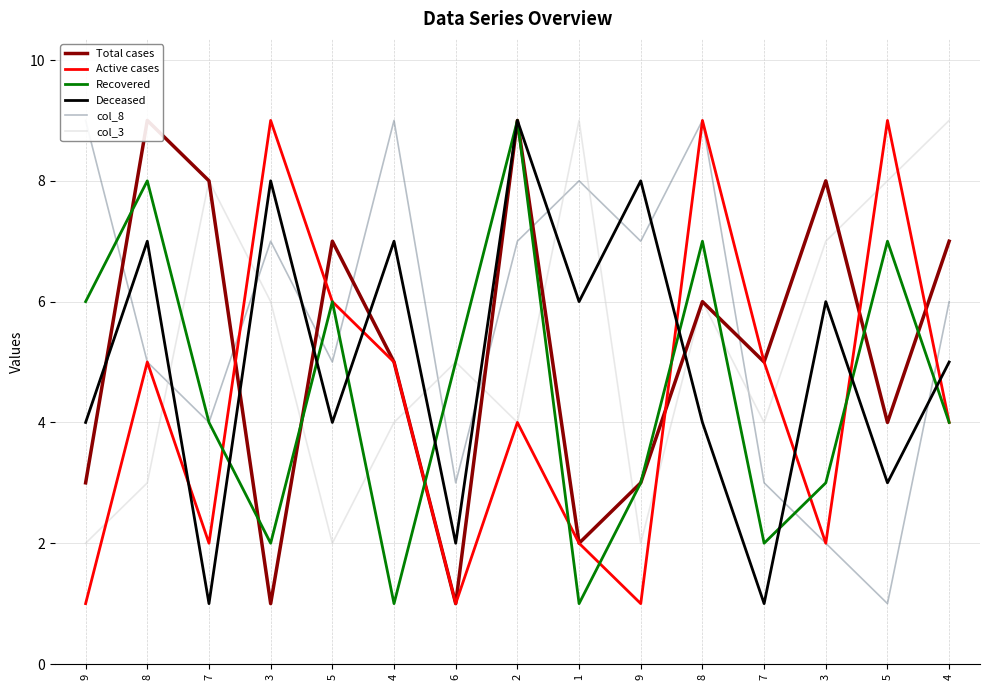

What is the label of the 3rd point from the right?

3